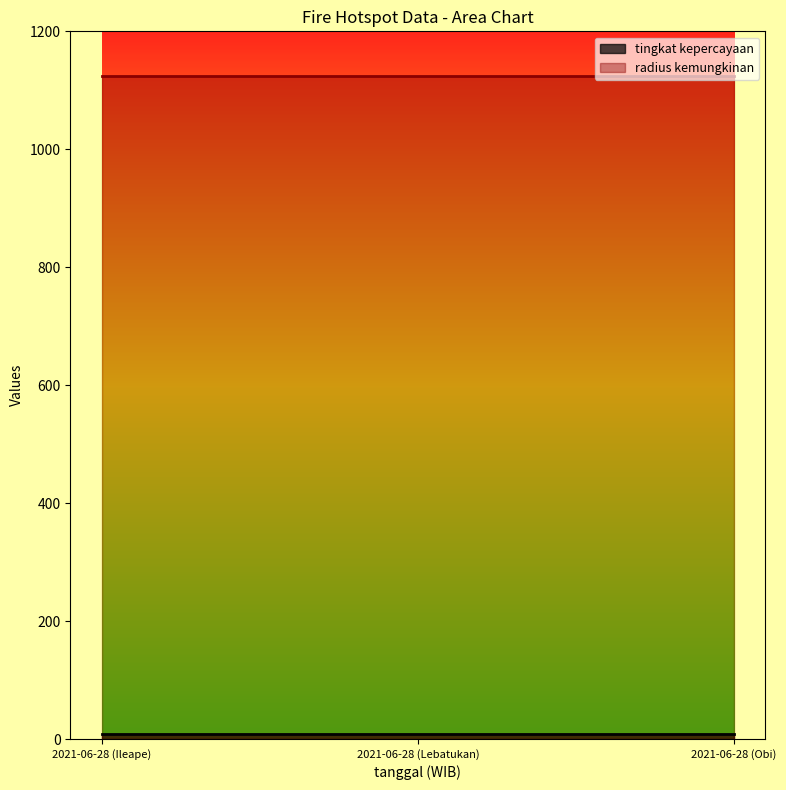

What is the approximate value of radius kemungkinan at 2021-06-28 (Ileape)?

1125